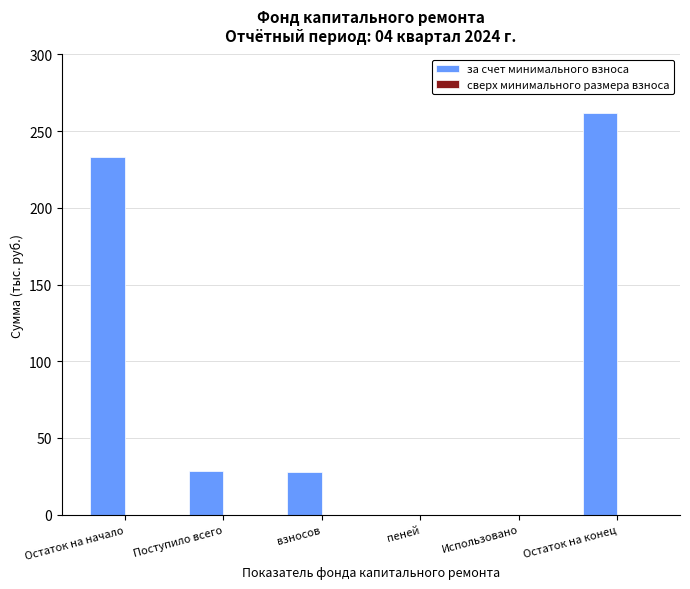

What is the maximum value shown in the chart?

261.6